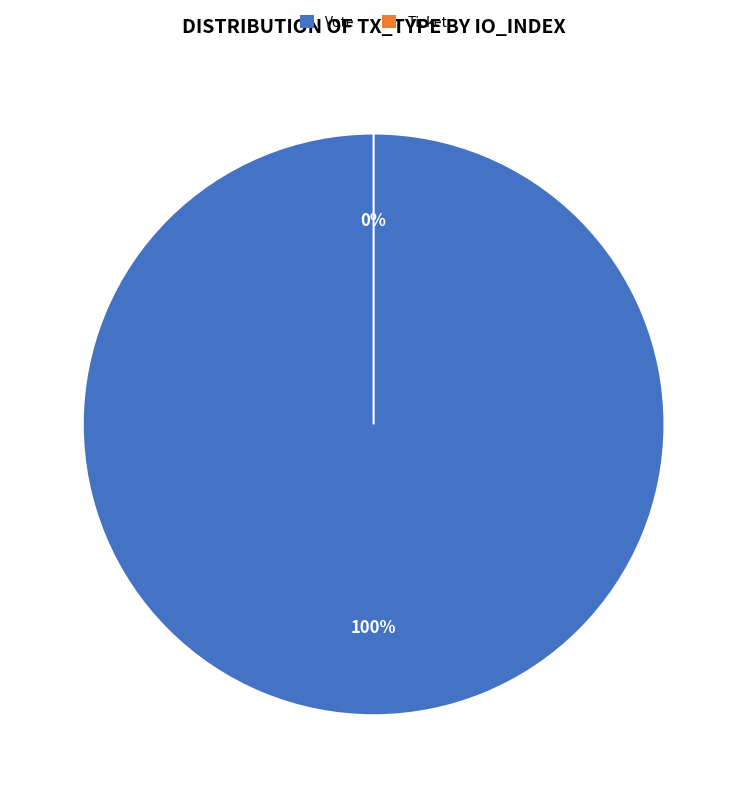

To the nearest percent, what is the combined percentage of Vote and Ticket?

100%